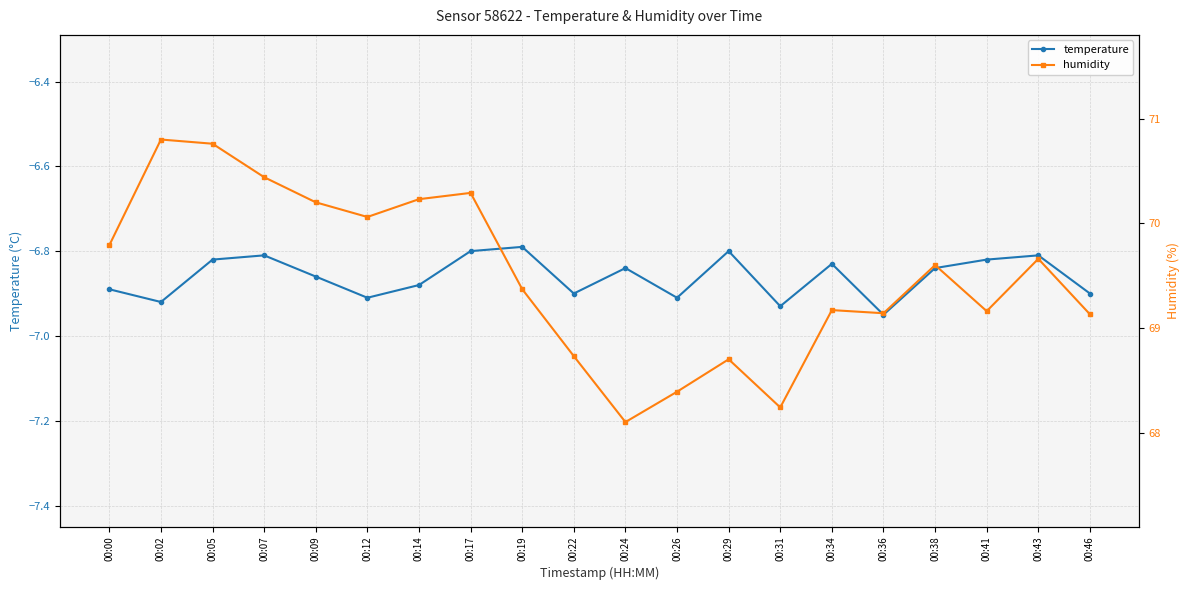

What is the difference between the maximum and minimum values in the temperature series?

0.2